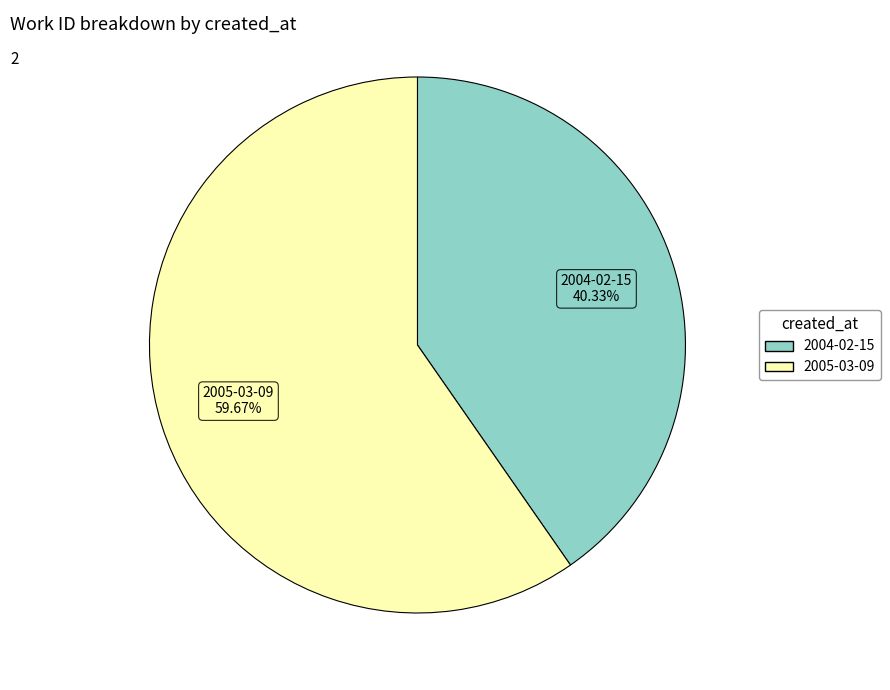

What is the ratio of the value at 2005-03-09 to the value at 2004-02-15?

1.5